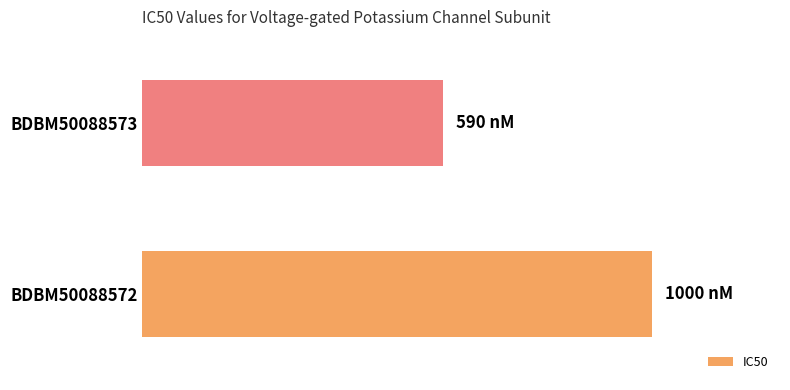

Does the chart contain stacked bars?

No